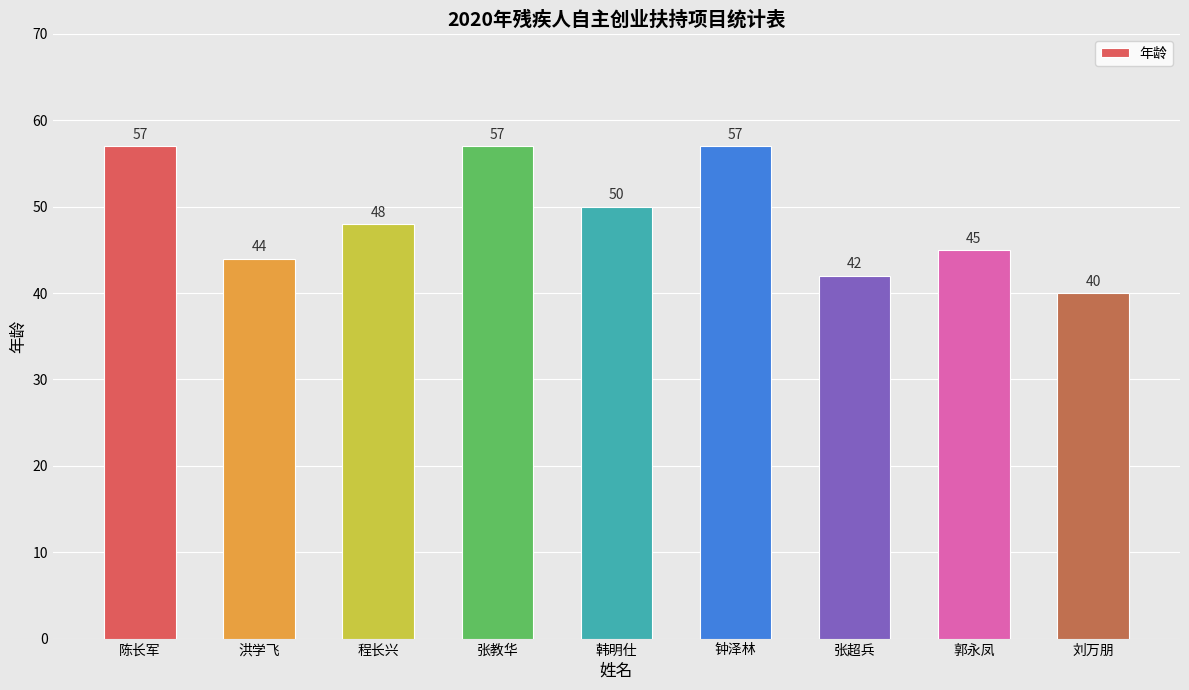

What position from the left is 韩明仕?

5